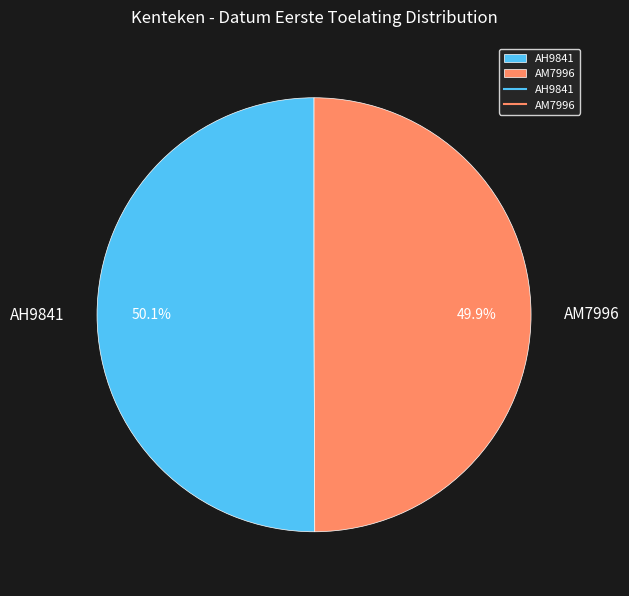

How many slices are in this pie chart?

2